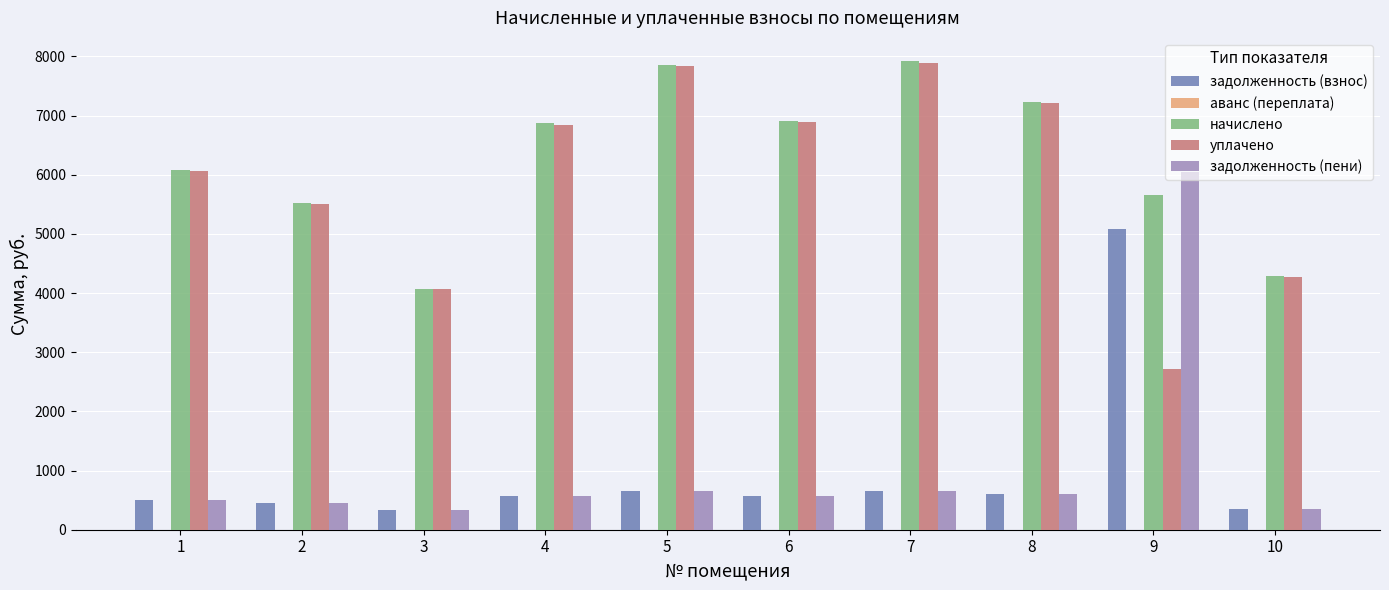

Does the chart contain stacked bars?

No